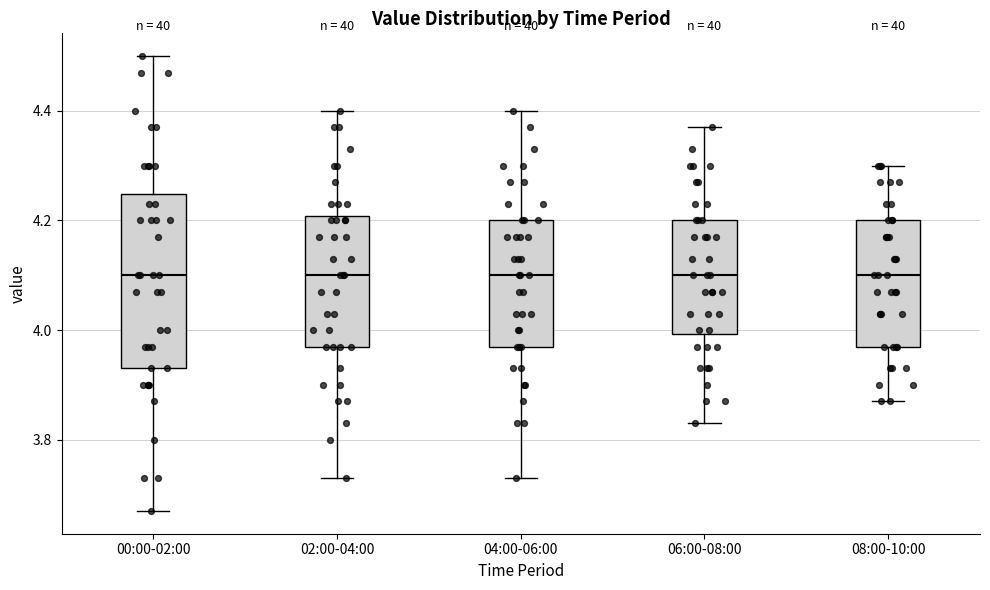

Reading left to right, read every box against the y-axis: the position of its median line, the range the box covers, and the ends of its whiskers. The values are not printed on the chart, so give them approximately, as read against the axis.

00:00-02:00: median 4.10, box 3.94 to 4.24, whiskers 3.68 to 4.50
02:00-04:00: median 4.10, box 3.98 to 4.20, whiskers 3.74 to 4.40
04:00-06:00: median 4.10, box 3.98 to 4.20, whiskers 3.74 to 4.40
06:00-08:00: median 4.10, box 4.00 to 4.20, whiskers 3.84 to 4.38
08:00-10:00: median 4.10, box 3.98 to 4.20, whiskers 3.88 to 4.30